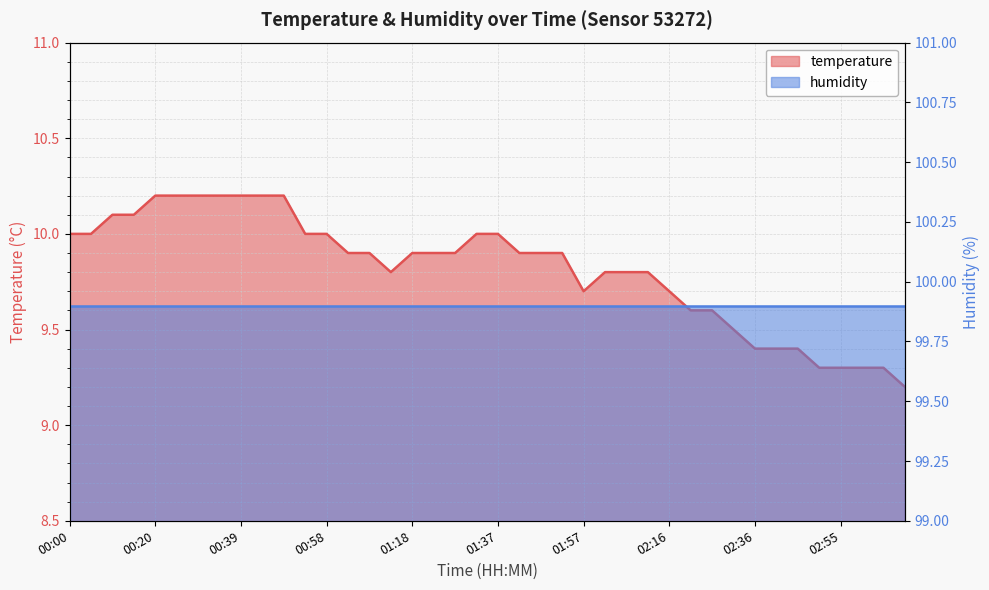

What is the value of the 10th point from the left?

10.2